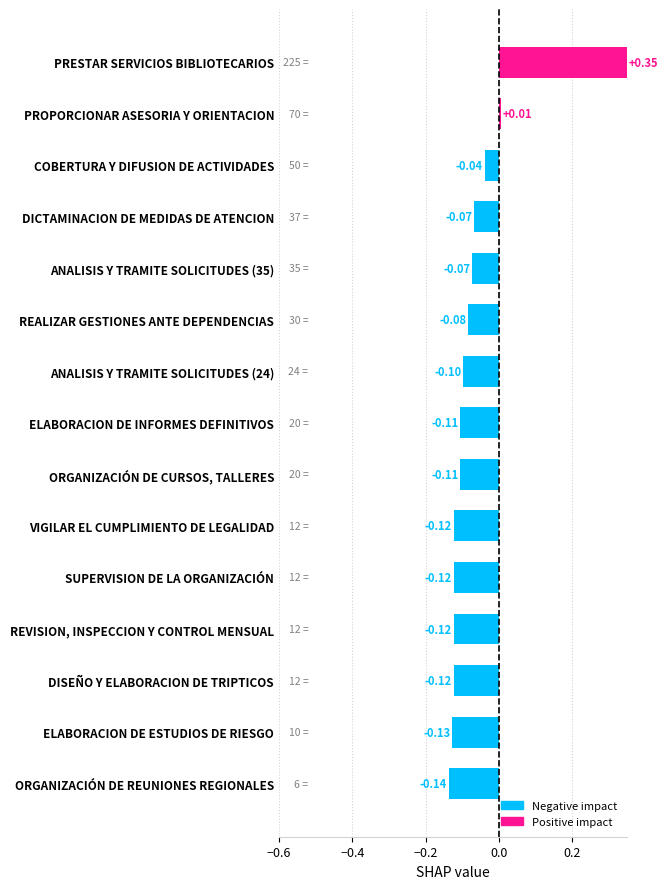

How many data points are less than 0?

13